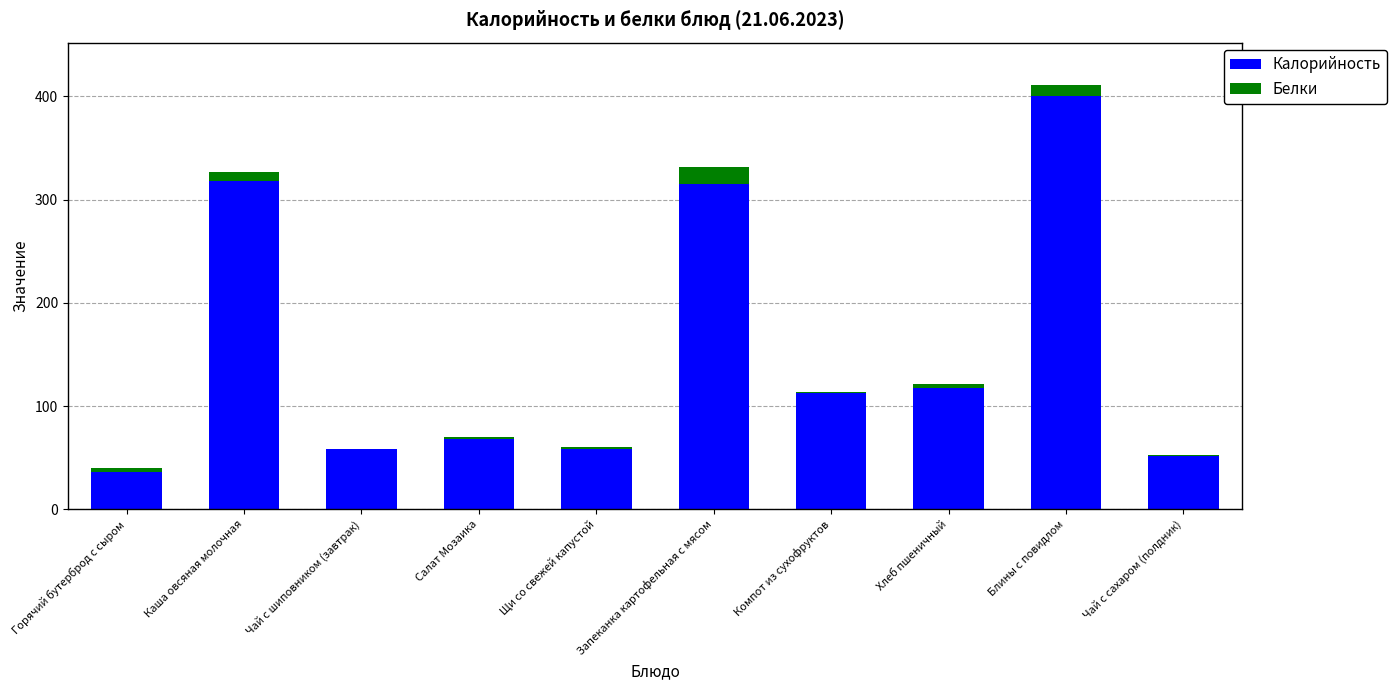

The value of Калорийность at Щи со свежей капустой is 58.5. True or false?

True